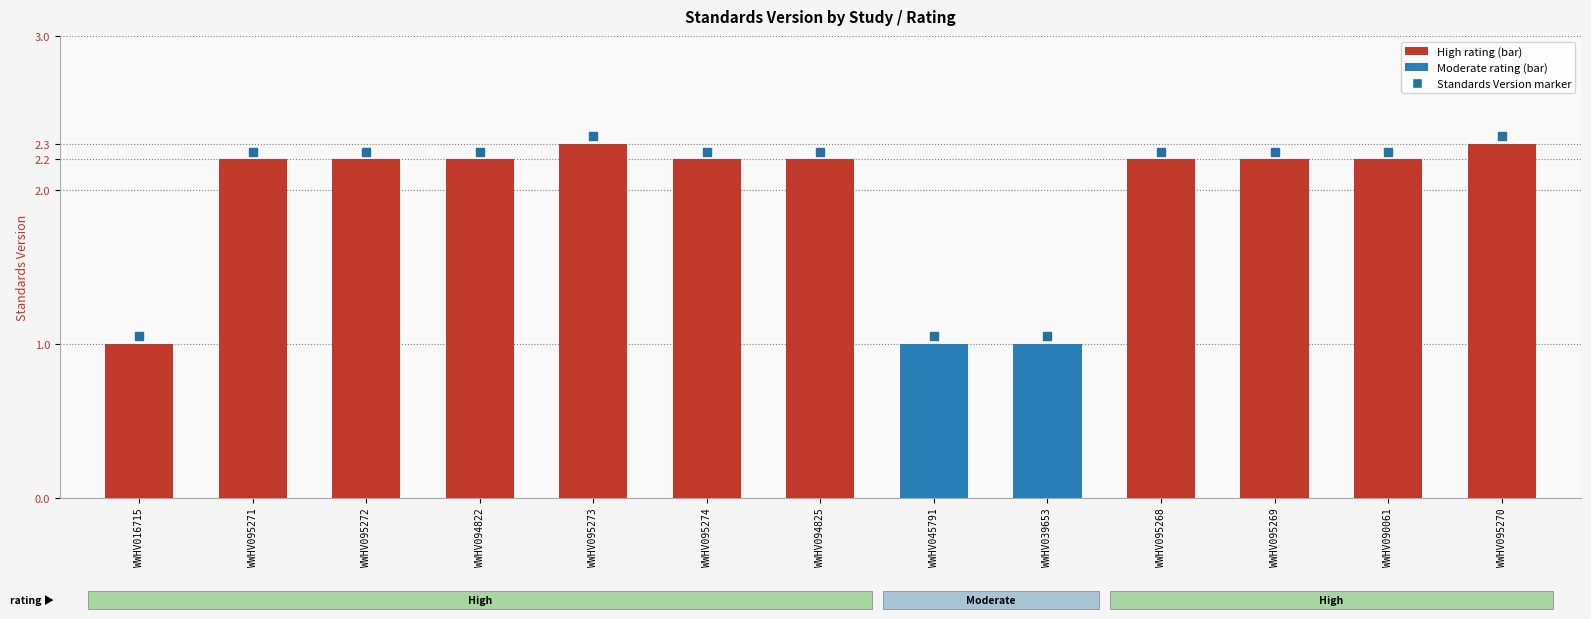

What is the value of the 7th bar from the left?

2.2